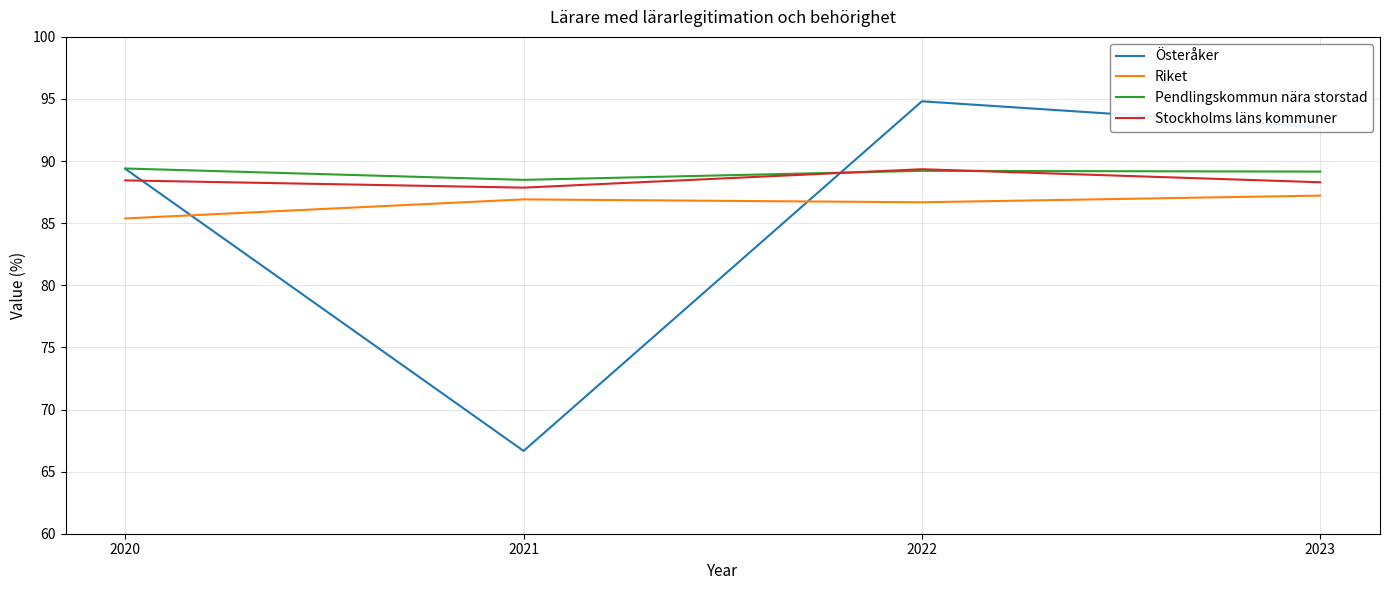

Where is Österåker nearest to the value 80?

2020